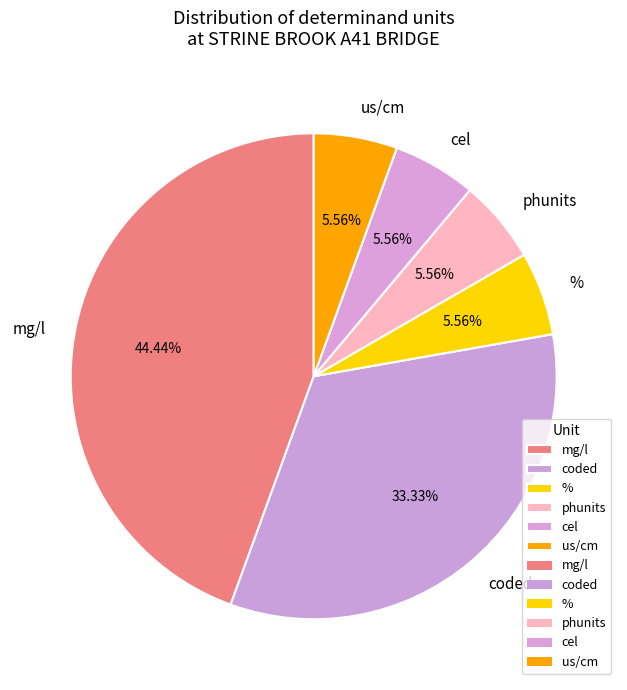

Combined, do % and coded account for over 50%?

No